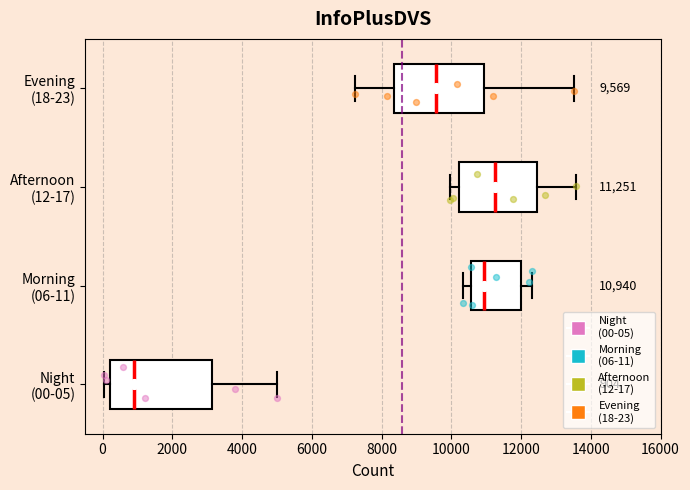

Which box is the widest, from its left edge to its right edge?

Night (00-05)